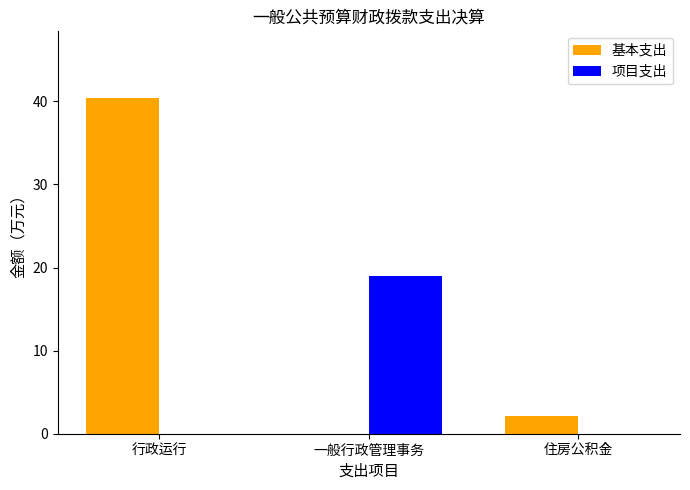

The 项目支出 series shows 13.0 at 行政运行. True or false?

False